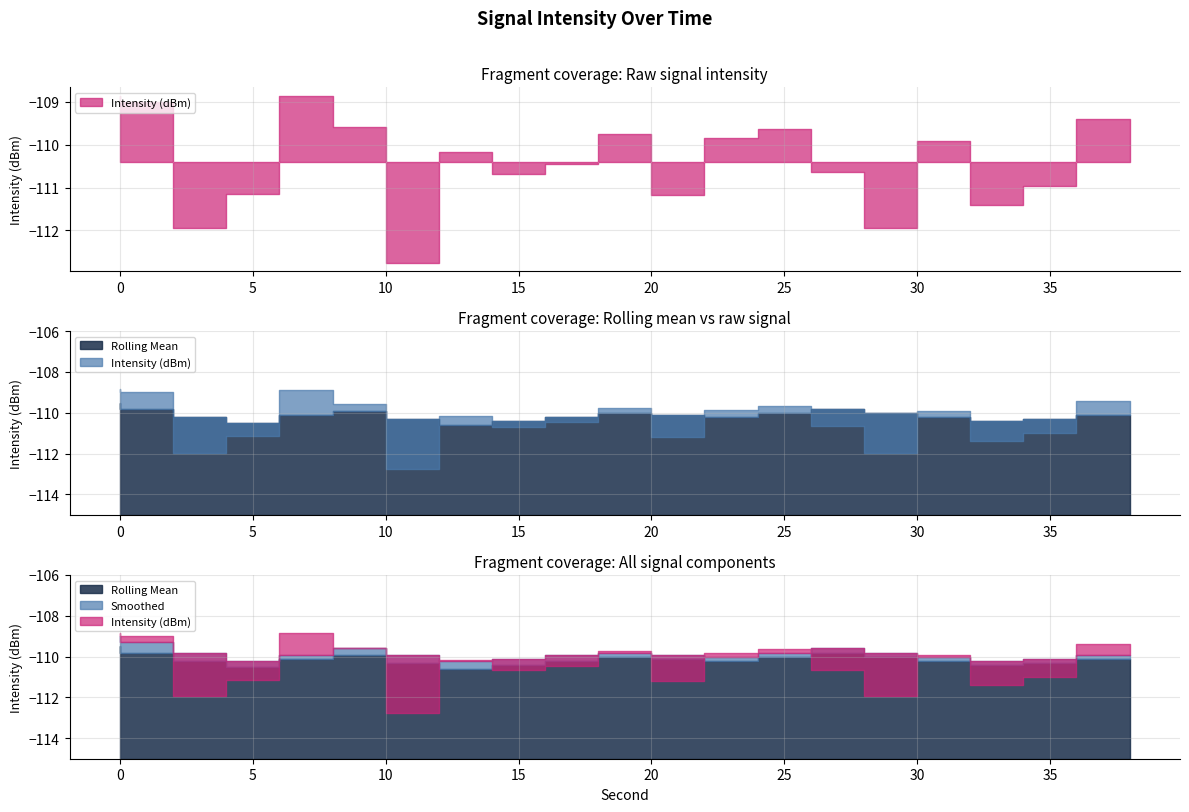

What is the minimum value shown in the chart?

-112.8